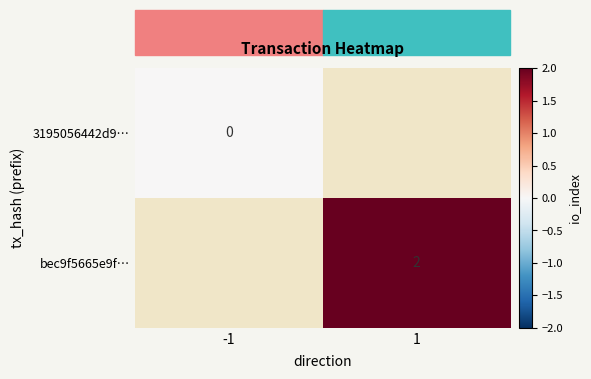

Is it true that bec9f5665e9f… equals 2 at 1?

True